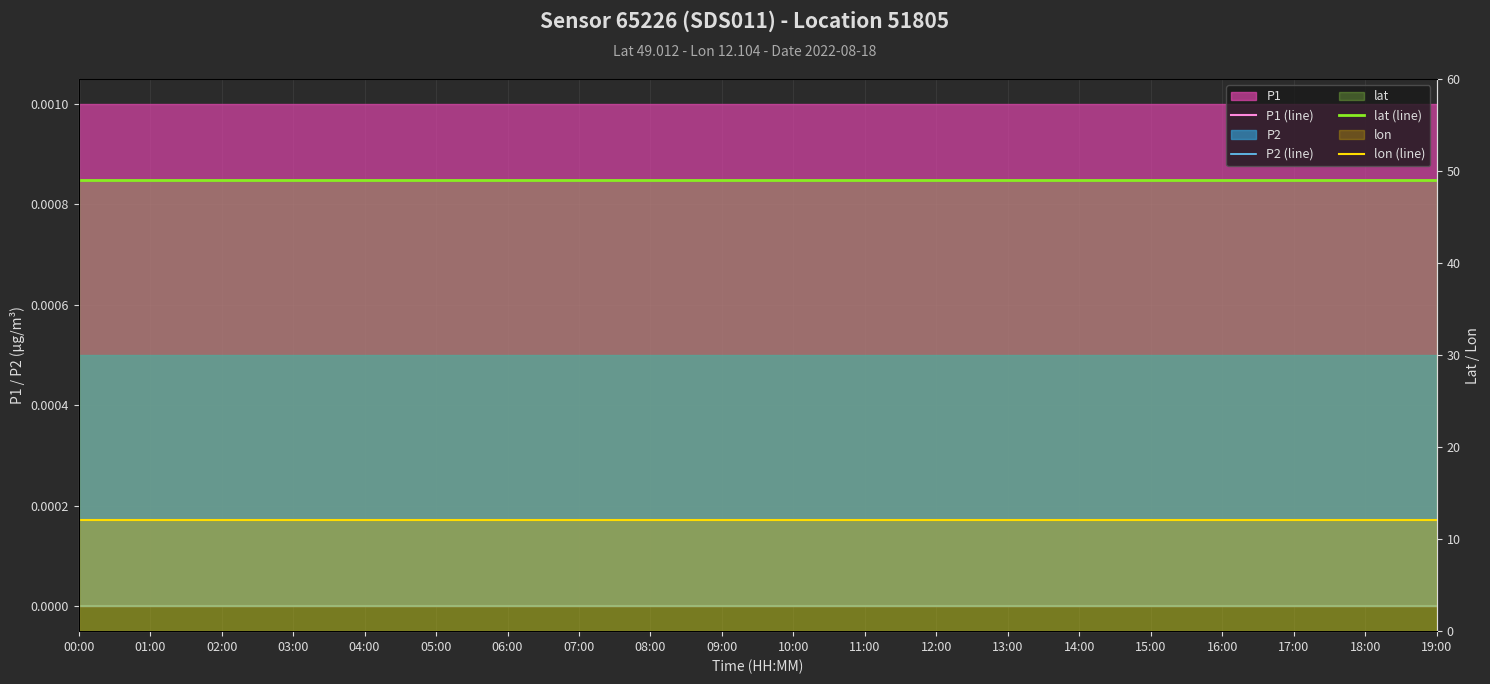

Between 01:00 and 19:00, which is larger?

01:00